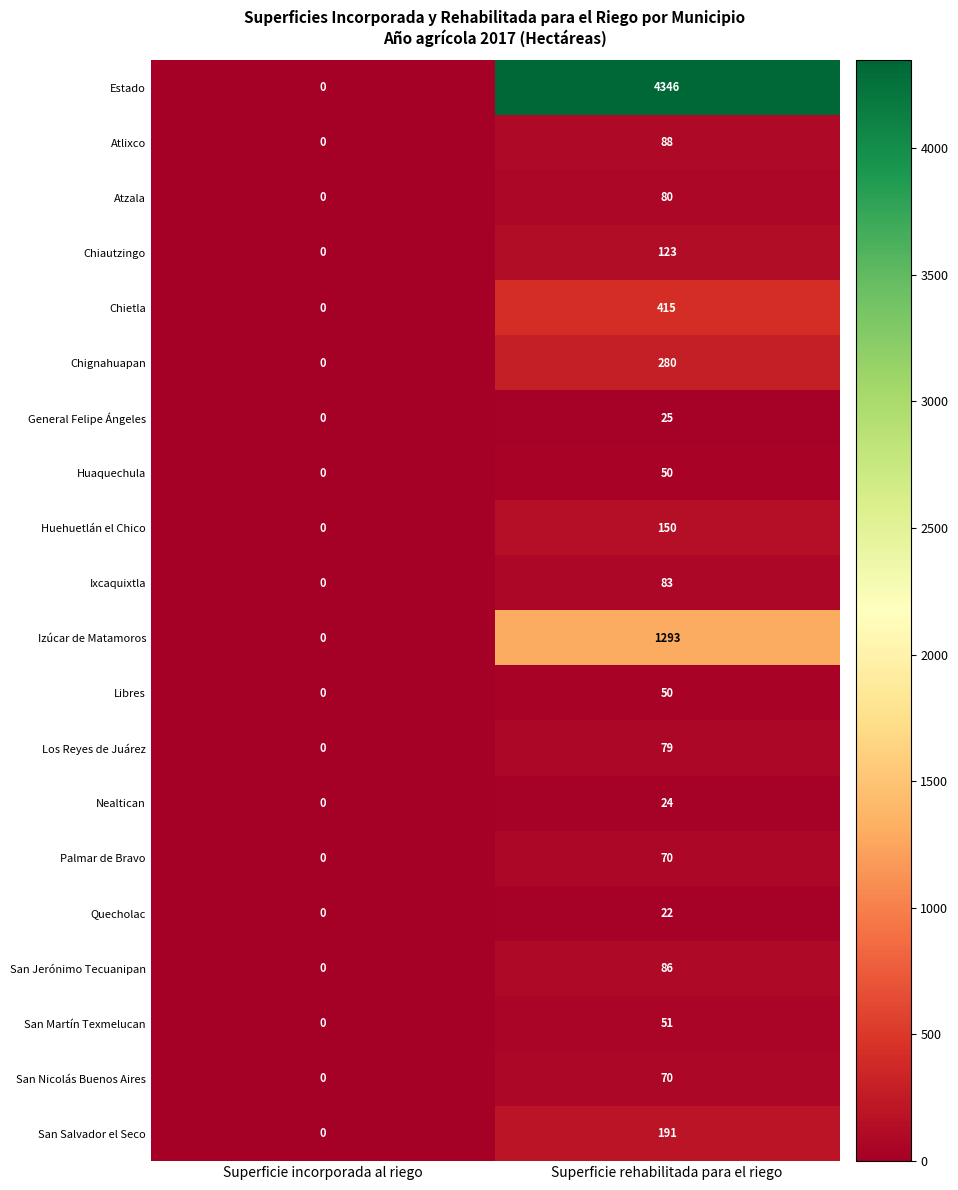

Which series has the largest total across all categories?

Estado